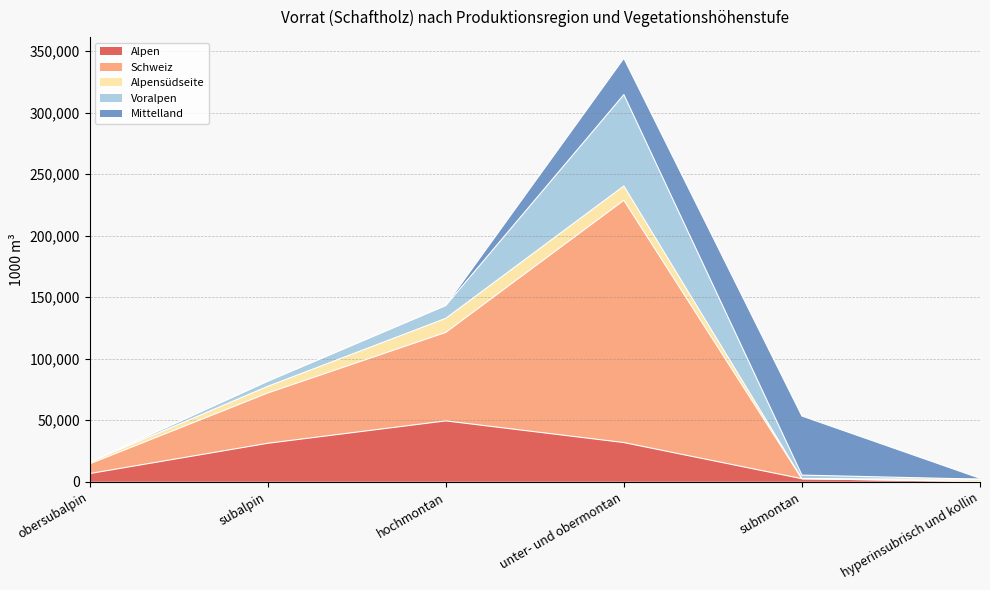

What is the greatest value displayed?

196975